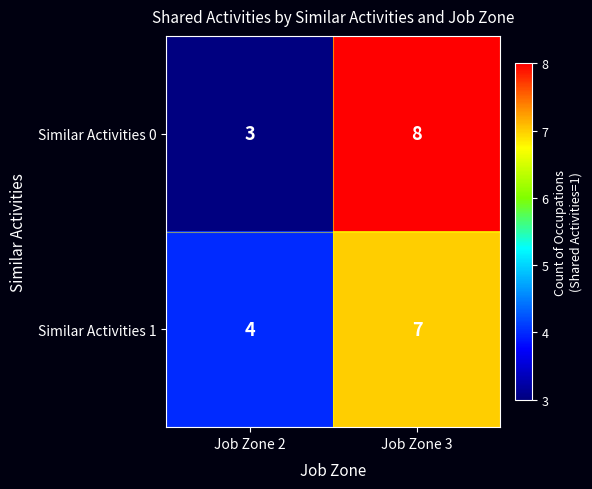

The Similar Activities 0 series shows 4 at Job Zone 3. True or false?

False